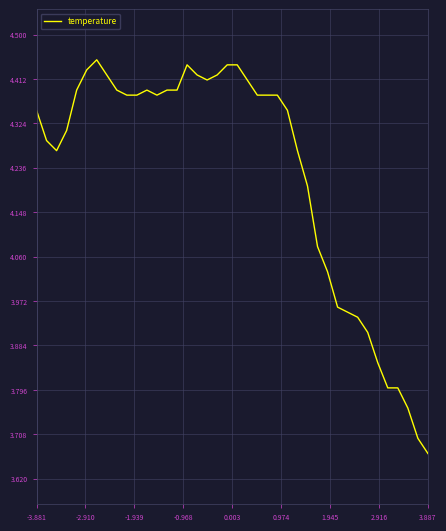

What is the difference between the maximum and minimum values?

0.8